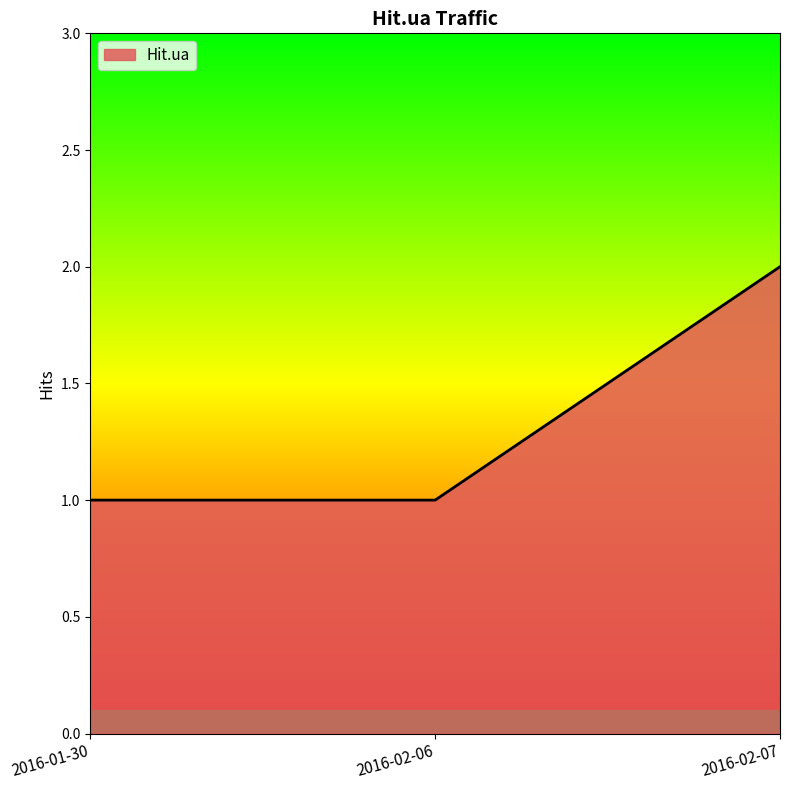

Reading right to left, what are all the values shown in this chart?

2	1	1